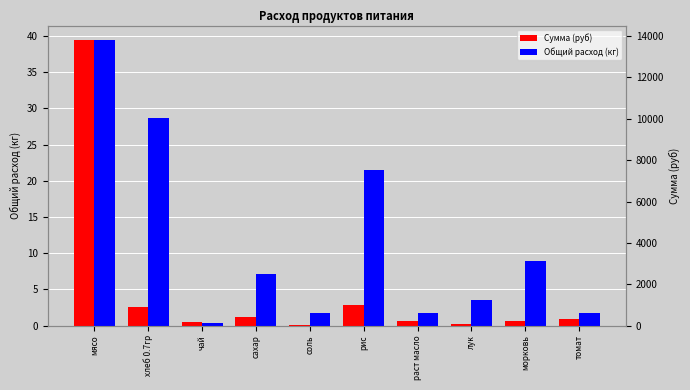

What is the sum of all Общий расход (кг) values?

115.2